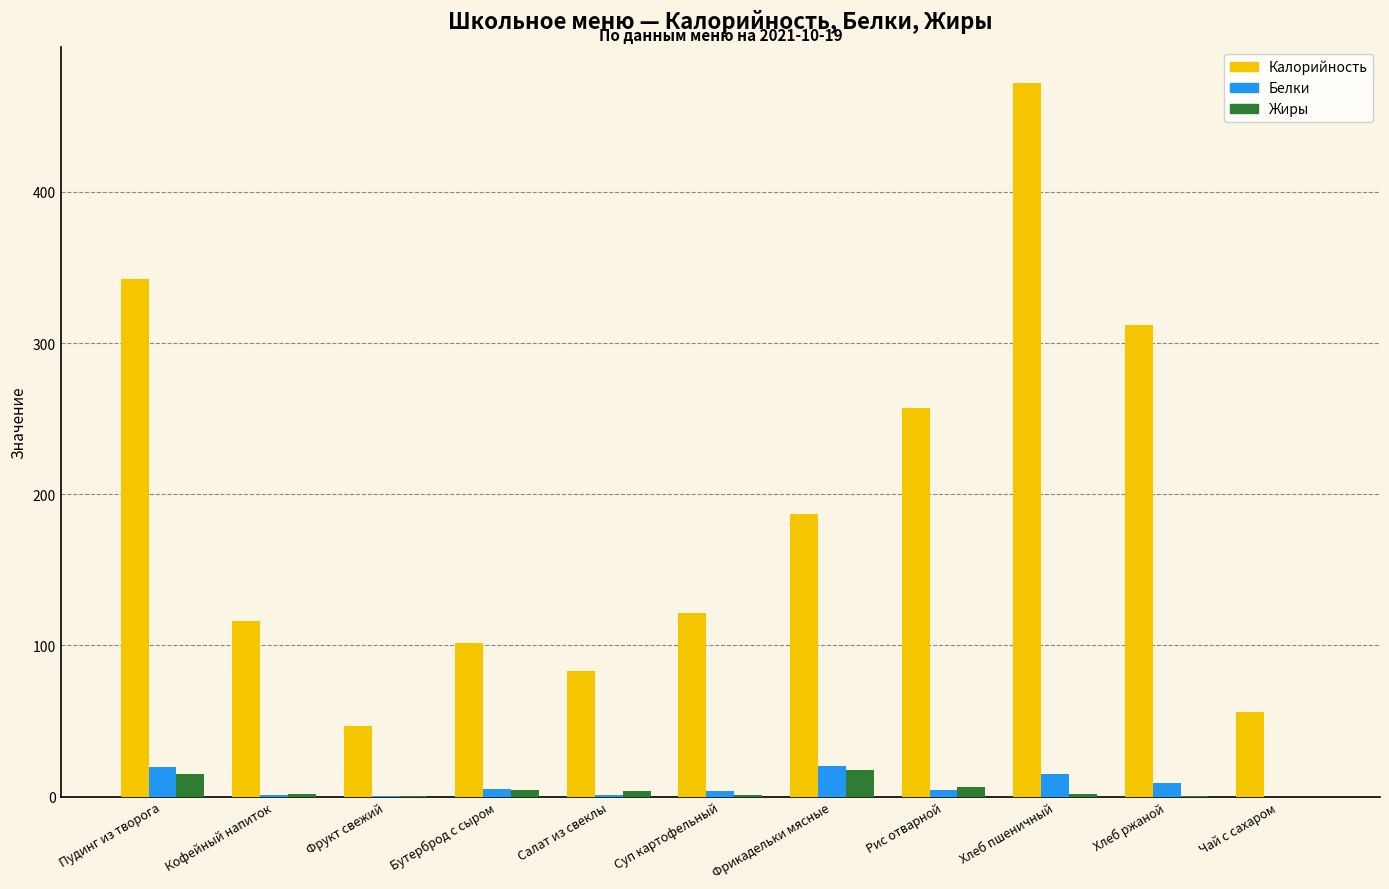

At which label does Калорийность reach its peak?

Хлеб пшеничный